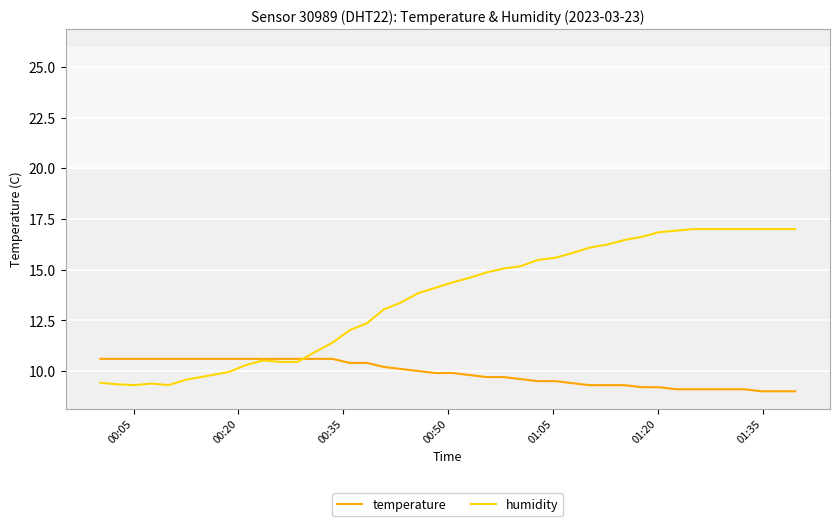

Which series has the largest total across all categories?

humidity